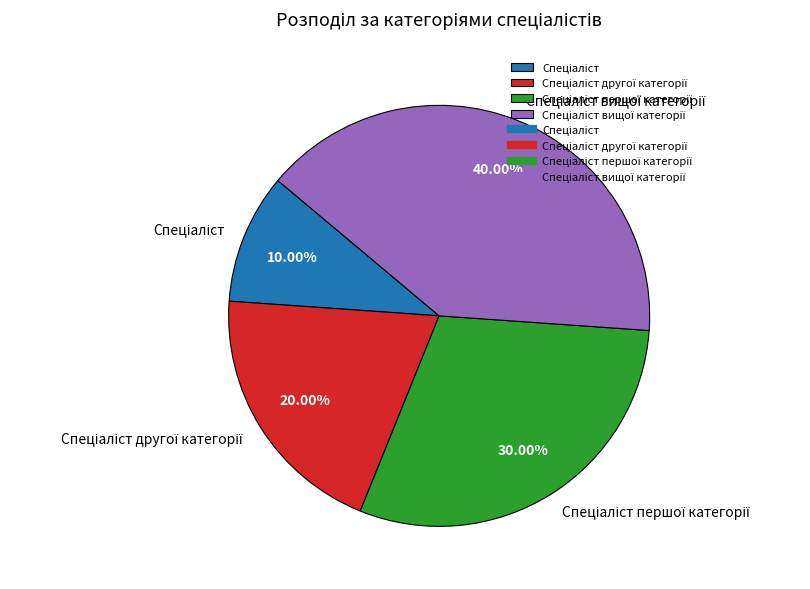

Is there any slice that represents more than half of the pie?

No